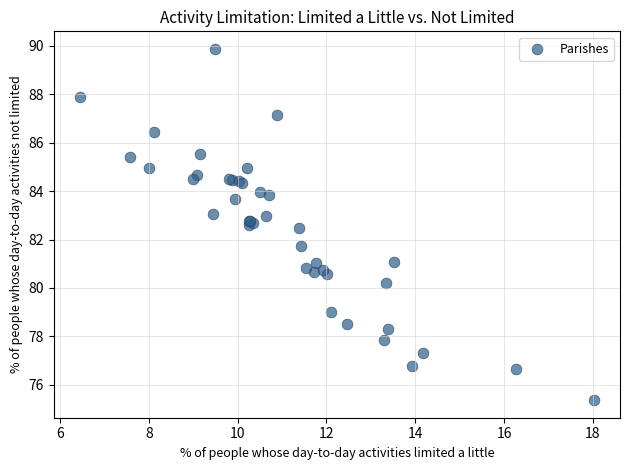

What Y value in the scatter plot is closest to 82?

81.7